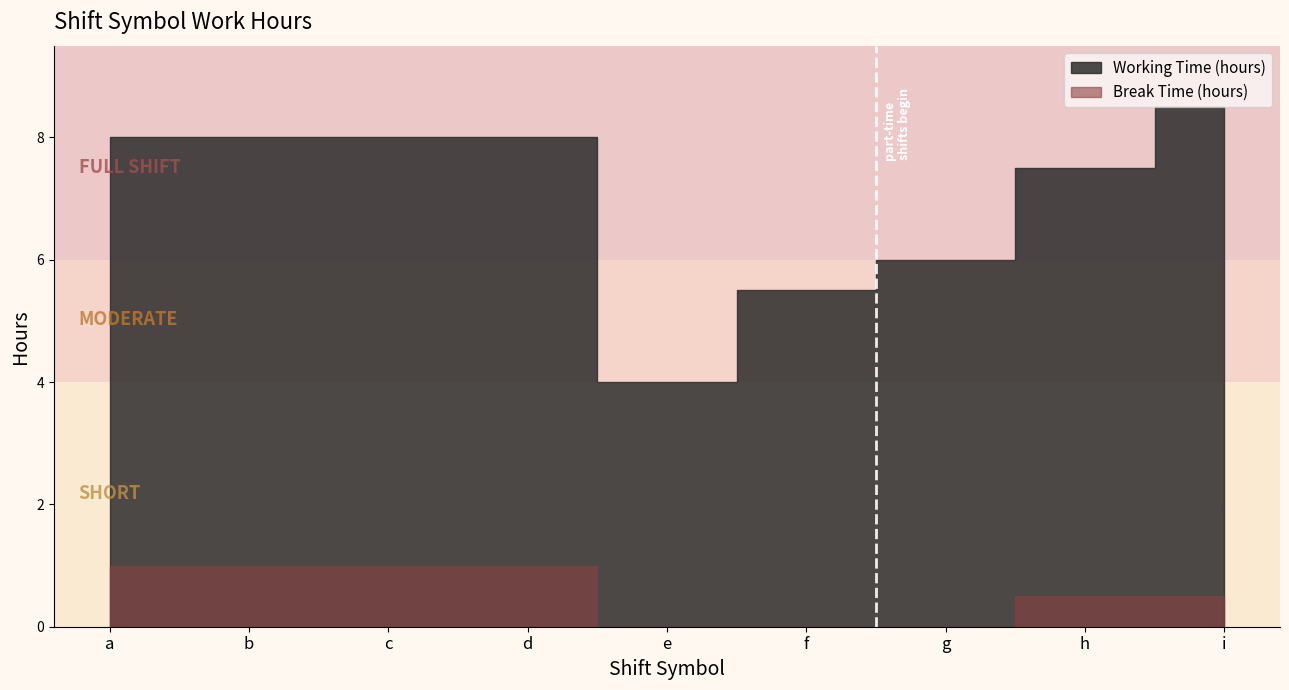

Which series has the largest range (max minus min)?

Working Time (hours)